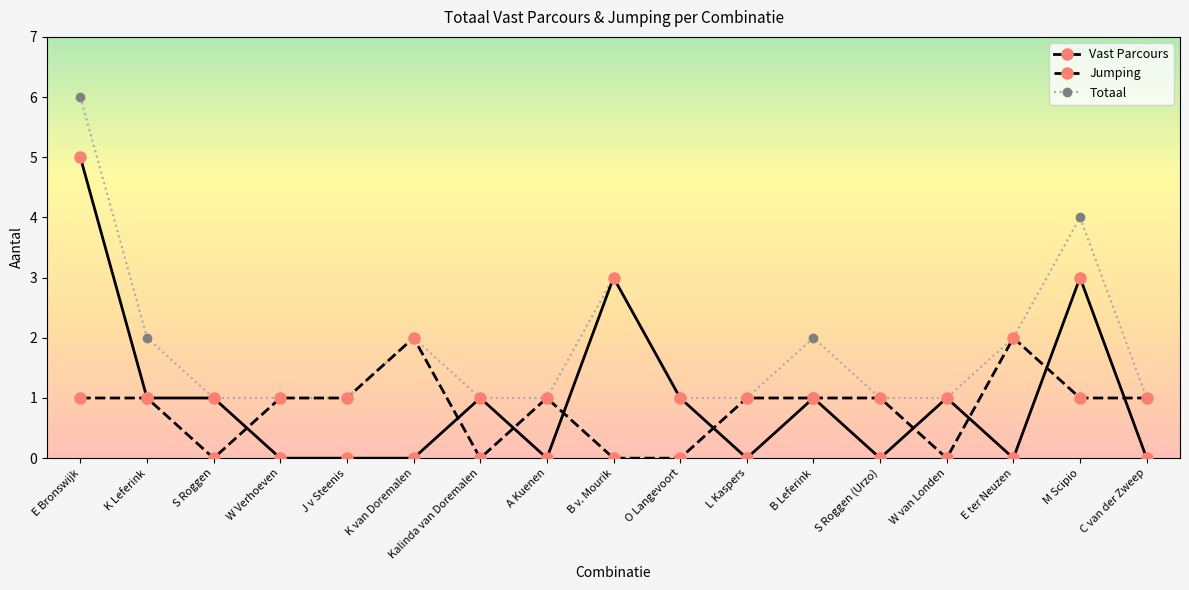

True or false: Jumping has a value of 0 at W Verhoeven.

False